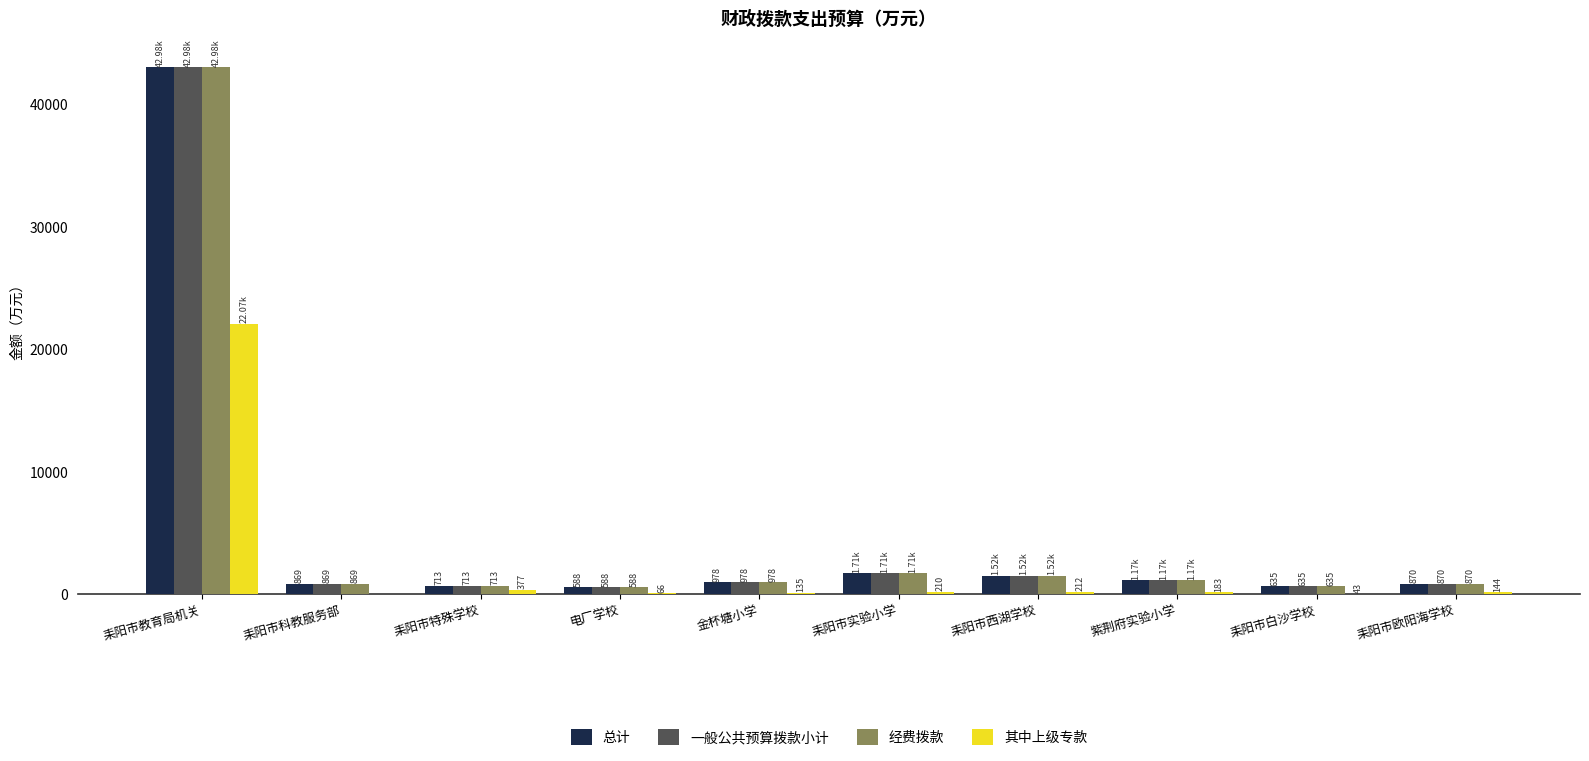

At which category is the sum across all series the highest?

耒阳市教育局机关